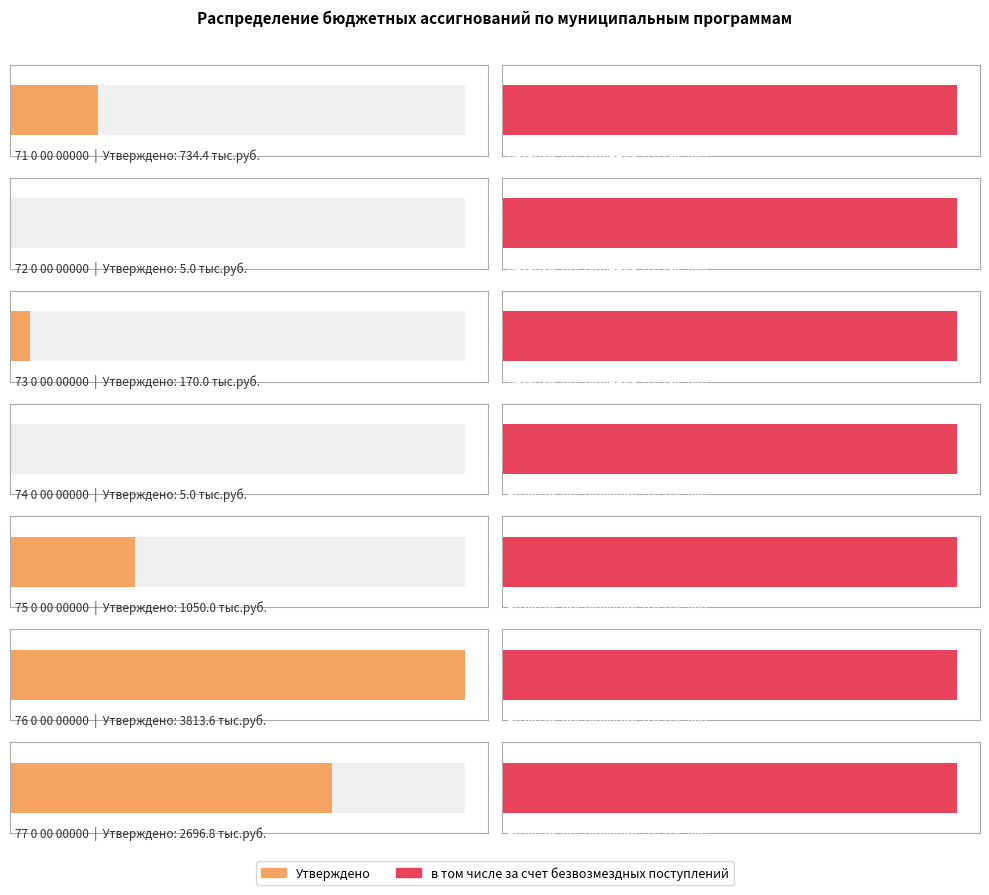

Reading left to right, extract all data points from this chart.

Утверждено: 734.4	5.0	170.0	5.0	1050.0	3813.6	2696.8
в том числе за счет безвозмездных поступлений: 0.0	0.0	0.0	0.0	0.0	0.0	0.0